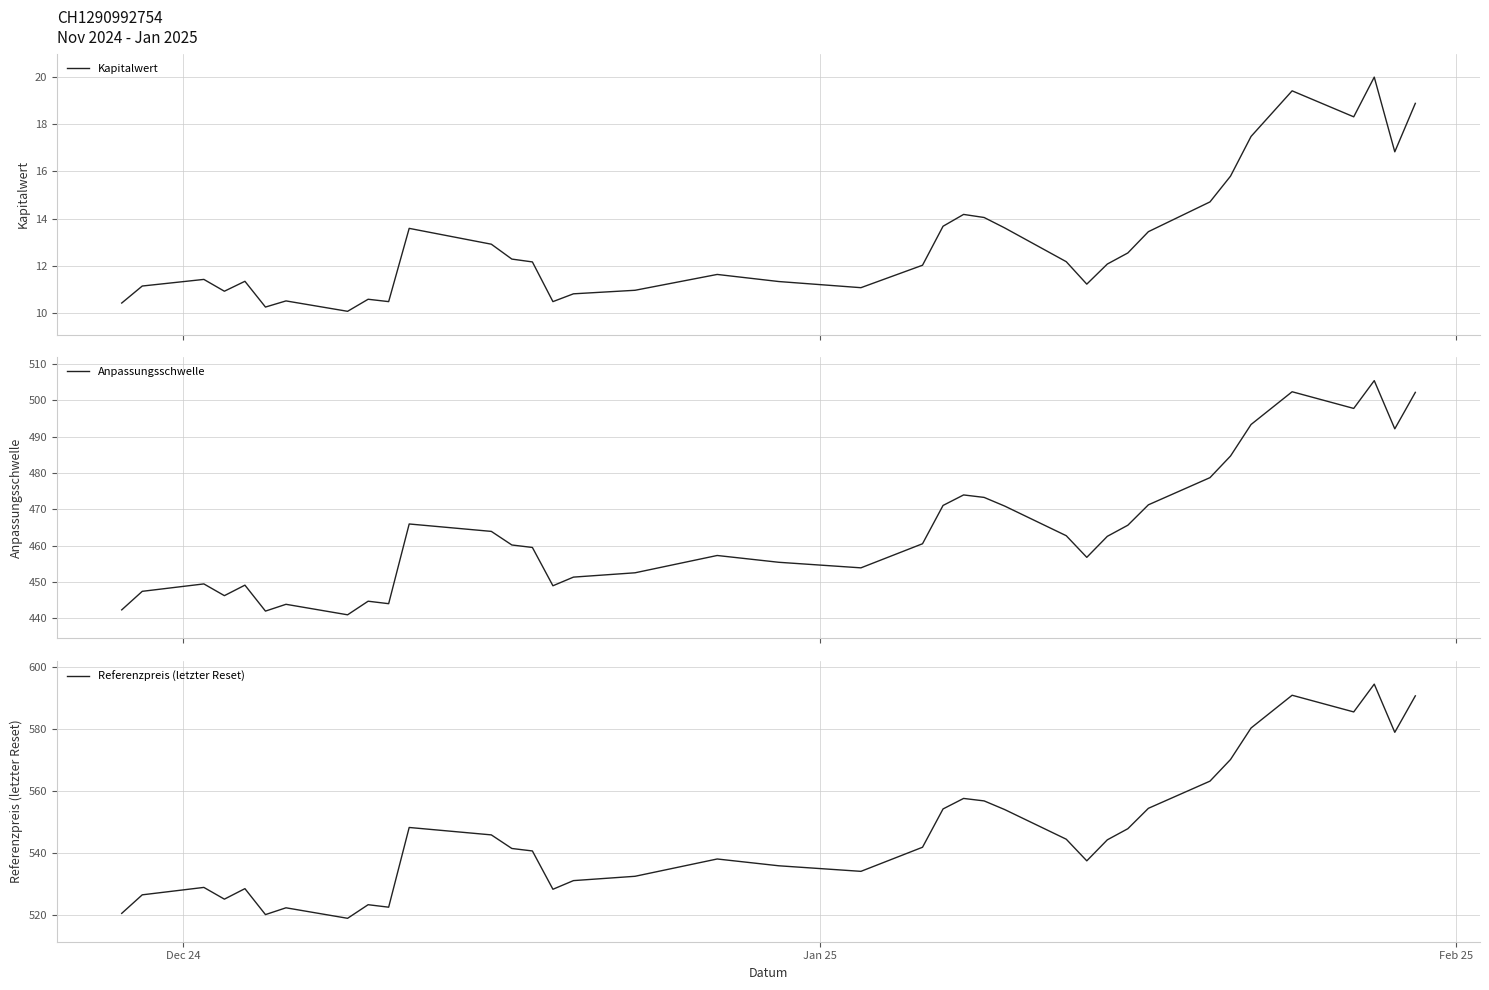

What is the difference between the maximum and minimum values in the Referenzpreis (letzter Reset) series?

75.8